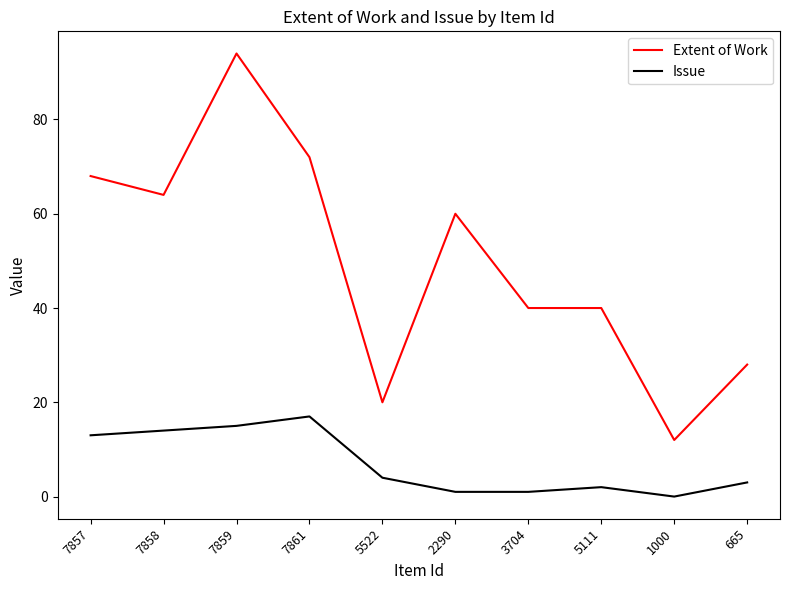

Which series has the largest range (max minus min)?

Extent of Work